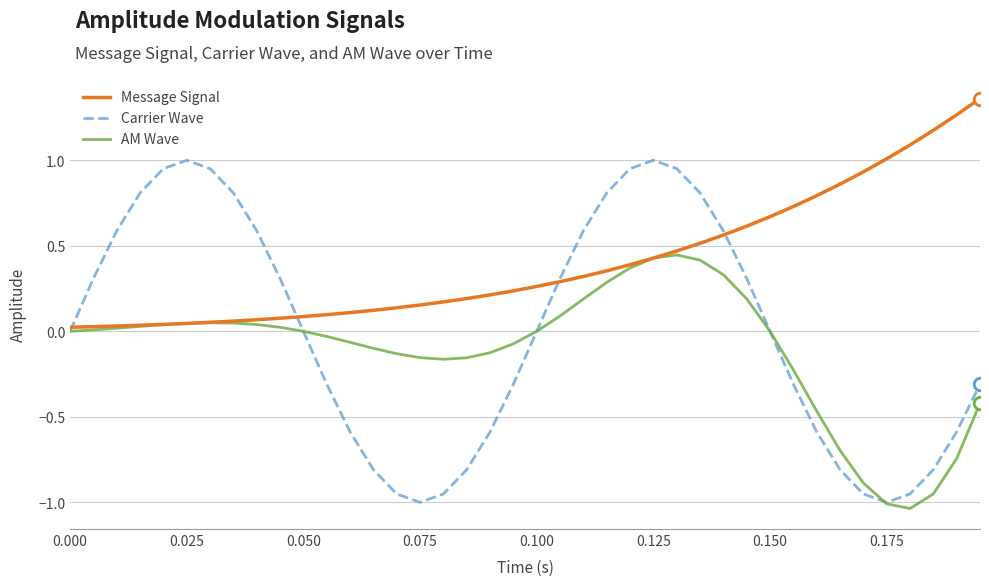

List the series in order of their overall mean, lowest first.

AM Wave, Carrier Wave, Message Signal